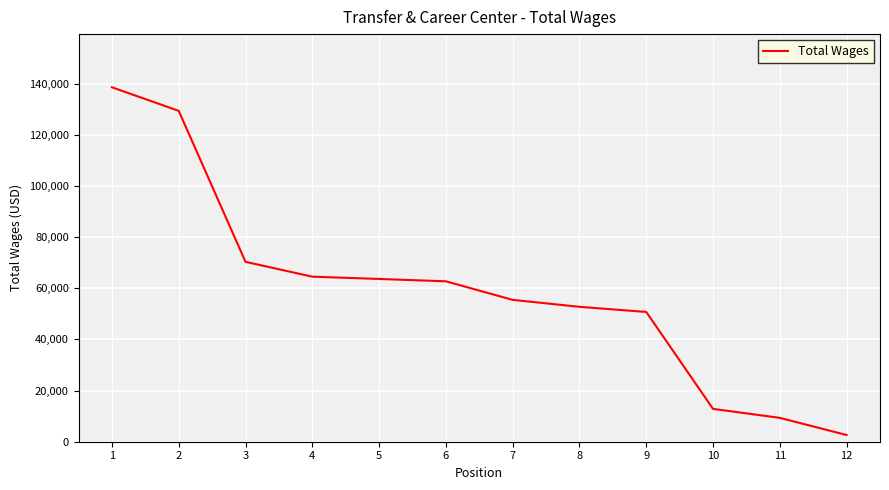

Between 5 and 9, which is larger?

5